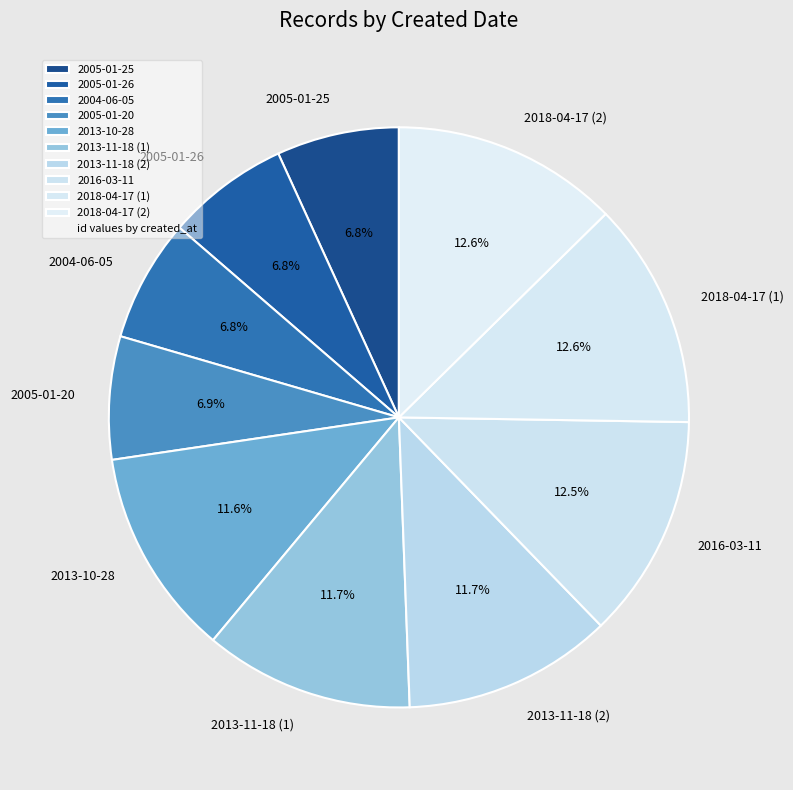

Is it true that 2018-04-17 (1) is 3% of the pie?

False